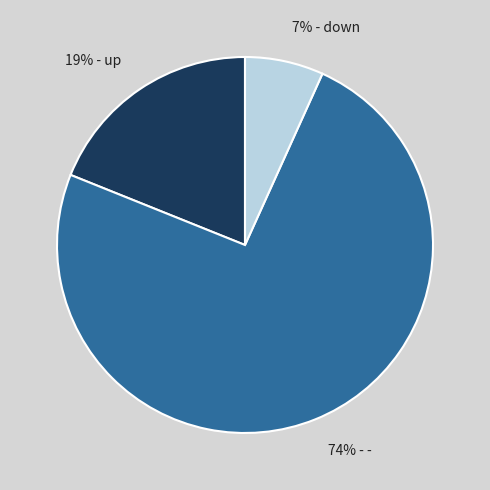

Which category accounts for the majority?

74% - -